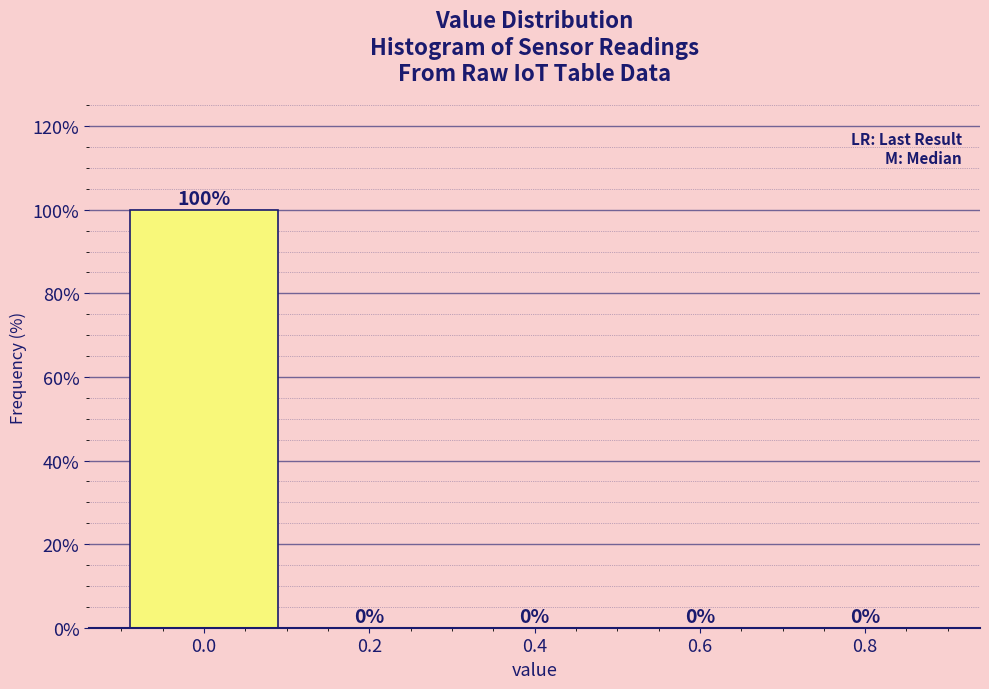

Reading left to right, transcribe all the data shown in this chart.

0.0=100	0.2=0	0.4=0	0.6=0	0.8=0